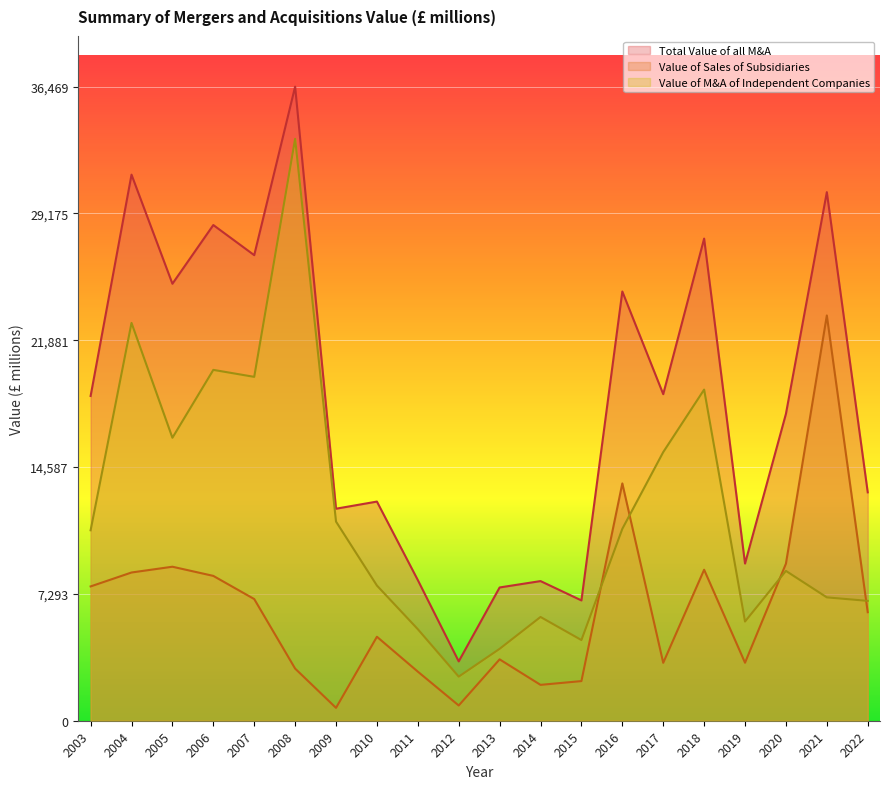

Which label corresponds to the largest value in the chart?

2008